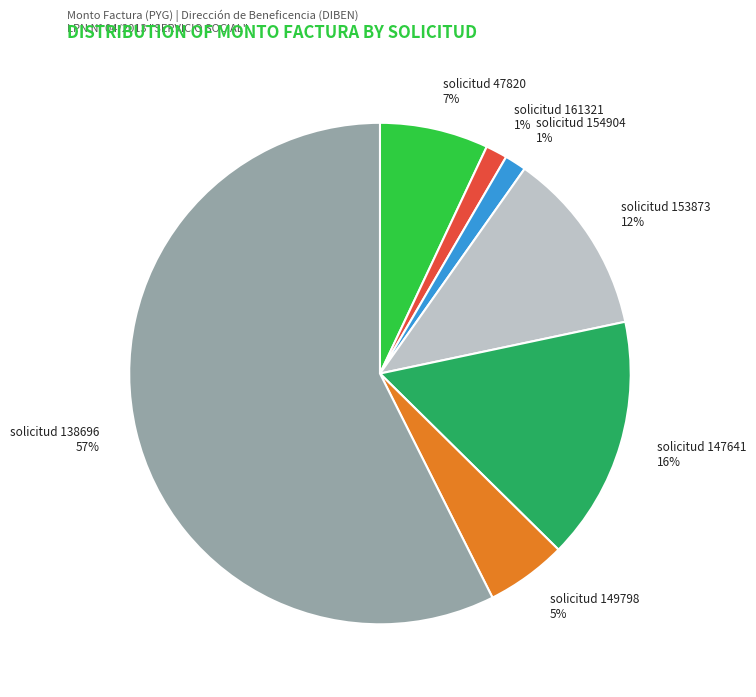

Is there any slice that represents more than half of the pie?

Yes